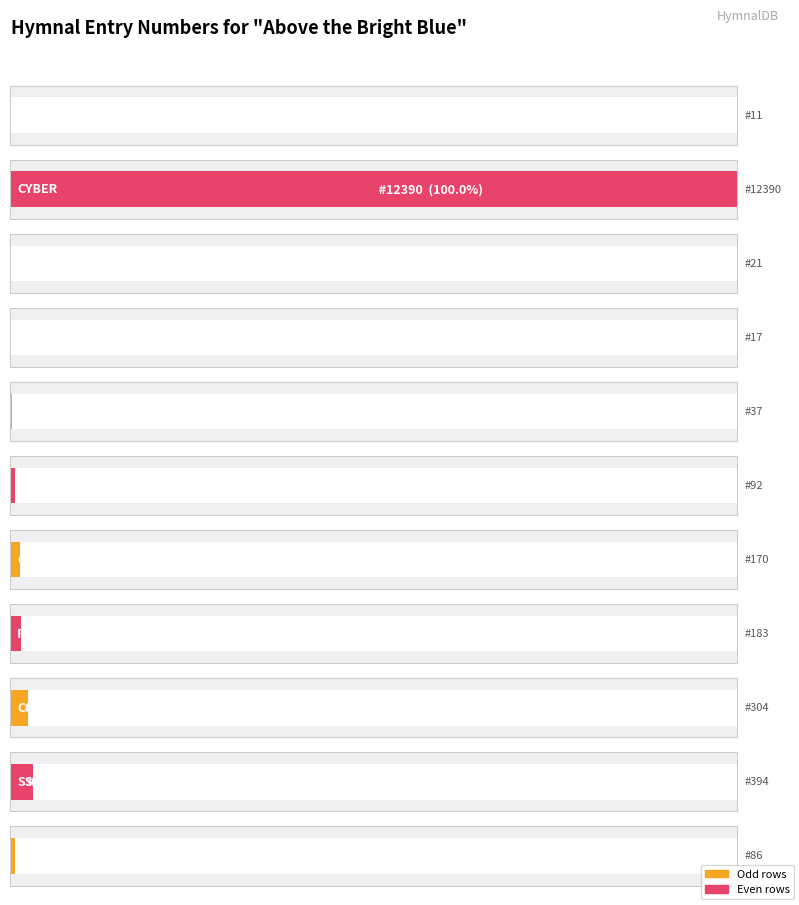

What is the change in value from YPH31906 to SoCS1903?

+49